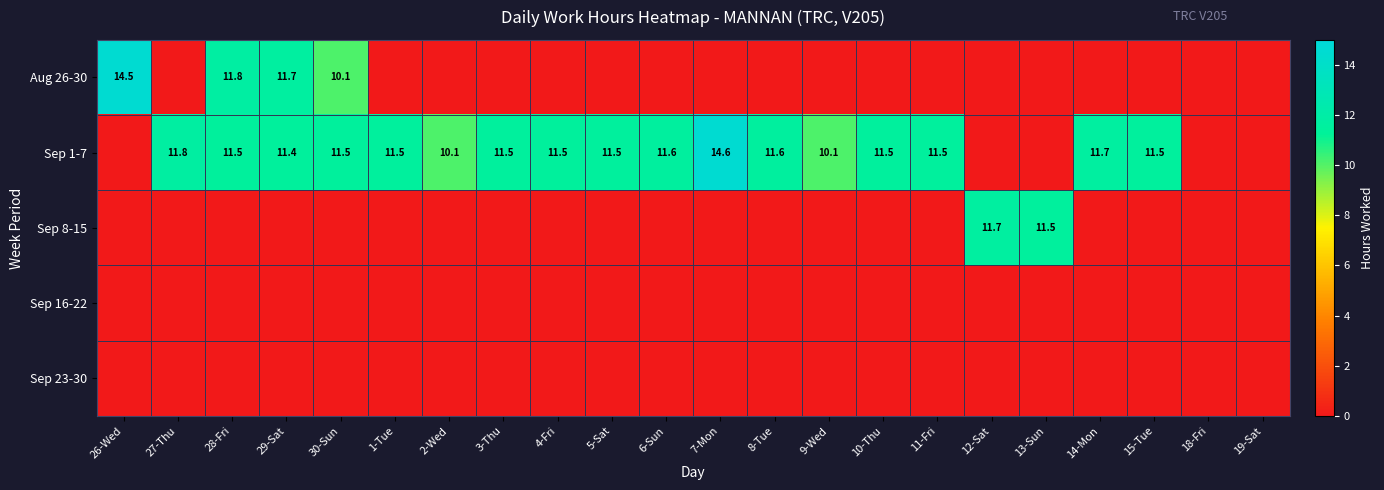

Is it true that Sep 1-7 equals 19.6 at 1-Tue?

False